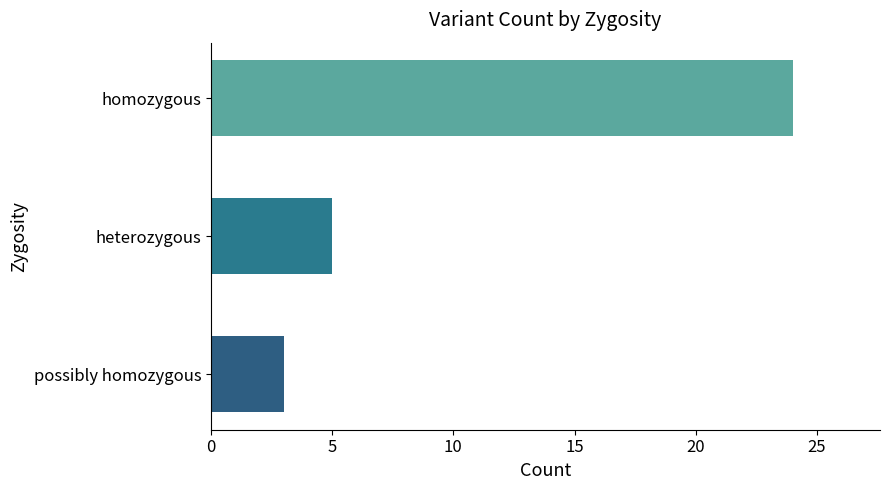

Rank the categories by value from lowest to highest.

possibly homozygous, heterozygous, homozygous